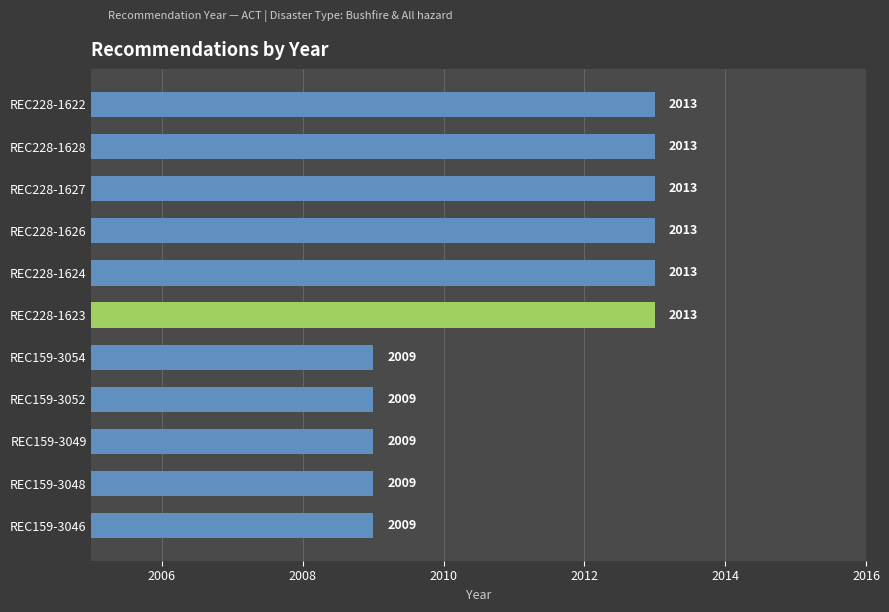

Is it true that the value at REC159-3054 is 2906?

False